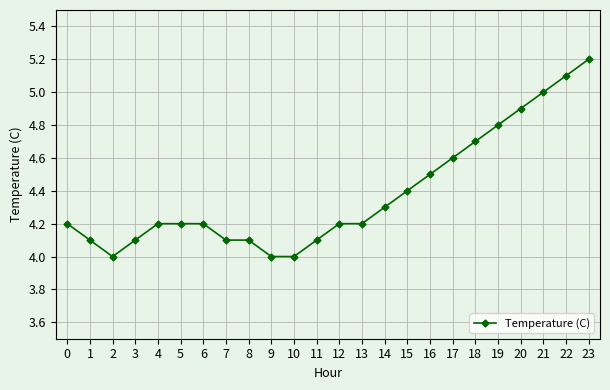

What is the change in value from 20 to 21?

+0.1